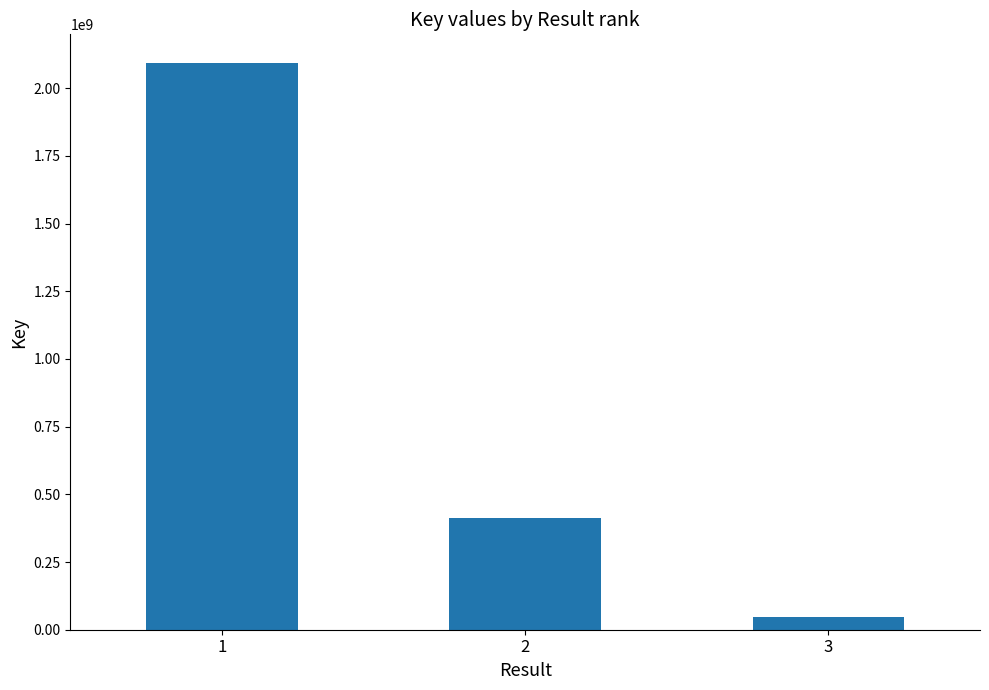

Is it true that the value at 1 is 429113449?

False